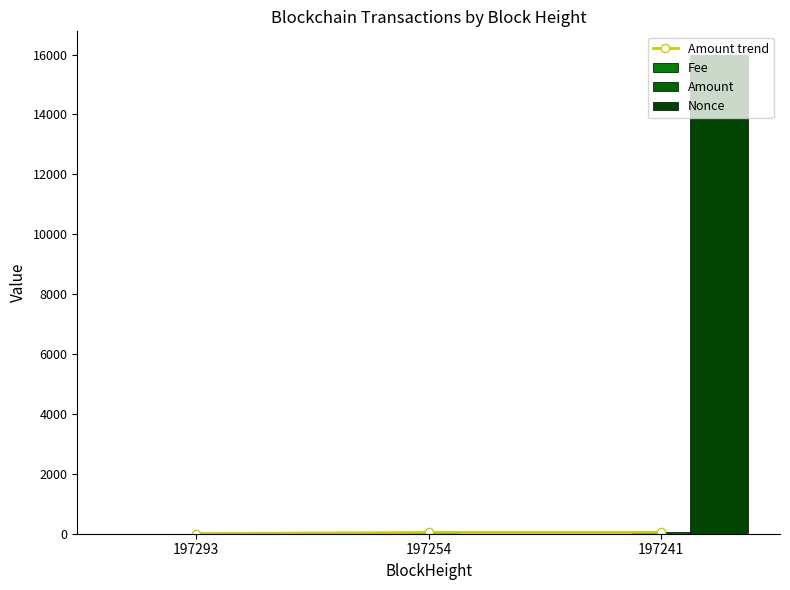

Between 197293 and 197241, which series saw the biggest shift?

Nonce